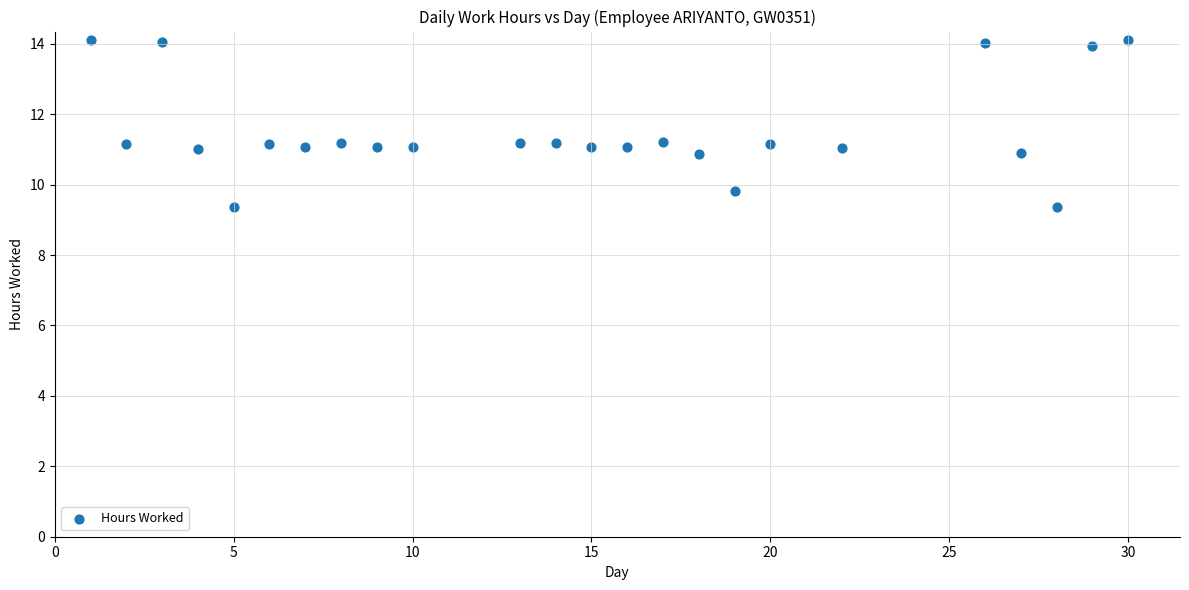

How many data points are displayed?

24